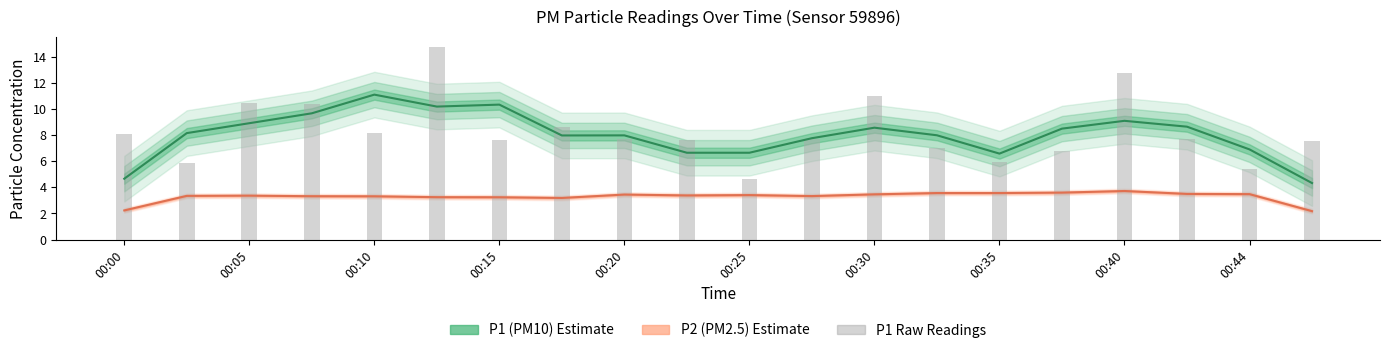

What is the greatest value displayed?

14.8